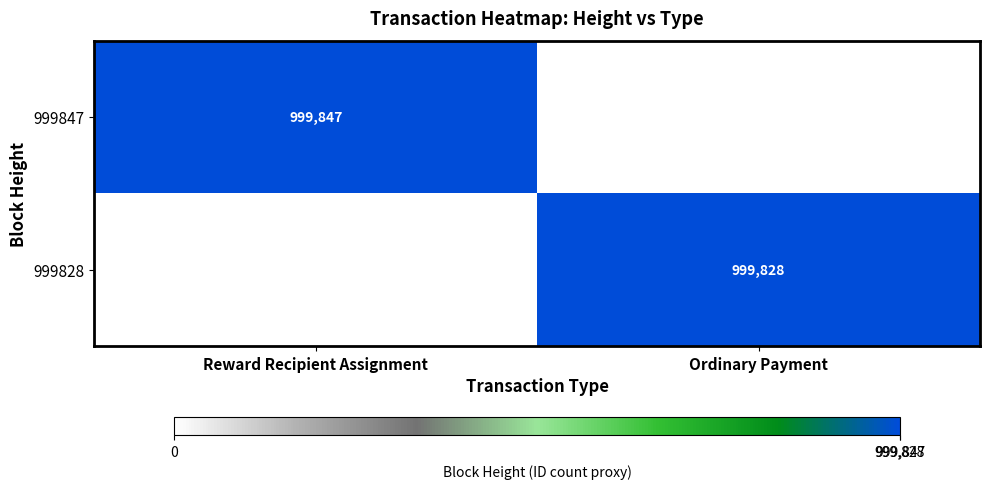

Between Ordinary Payment and Reward Recipient Assignment, which is larger?

Reward Recipient Assignment